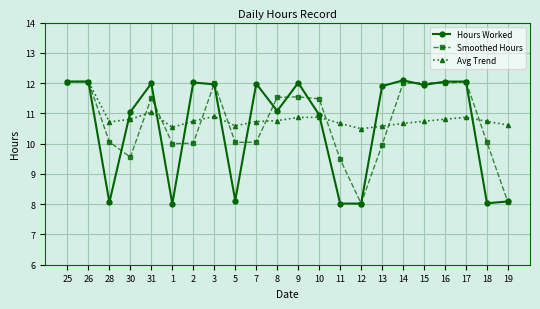

True or false: Smoothed Hours has more than 2 interior local peaks.

True